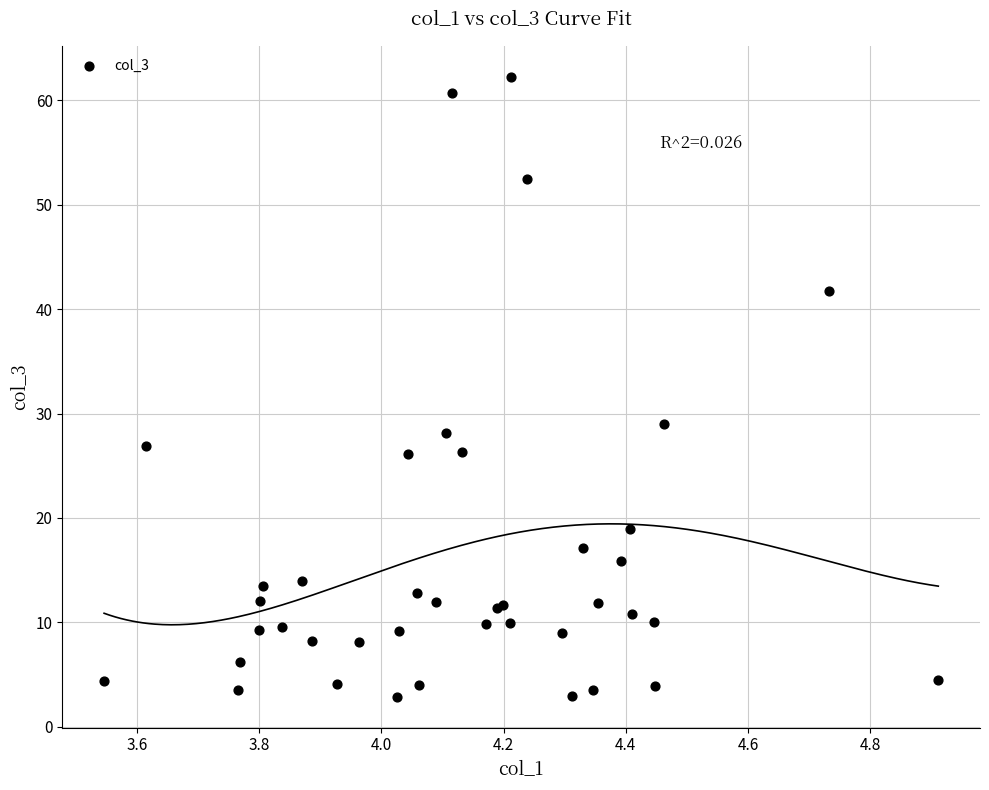

What Y value in the scatter plot is closest to 32?

29.0